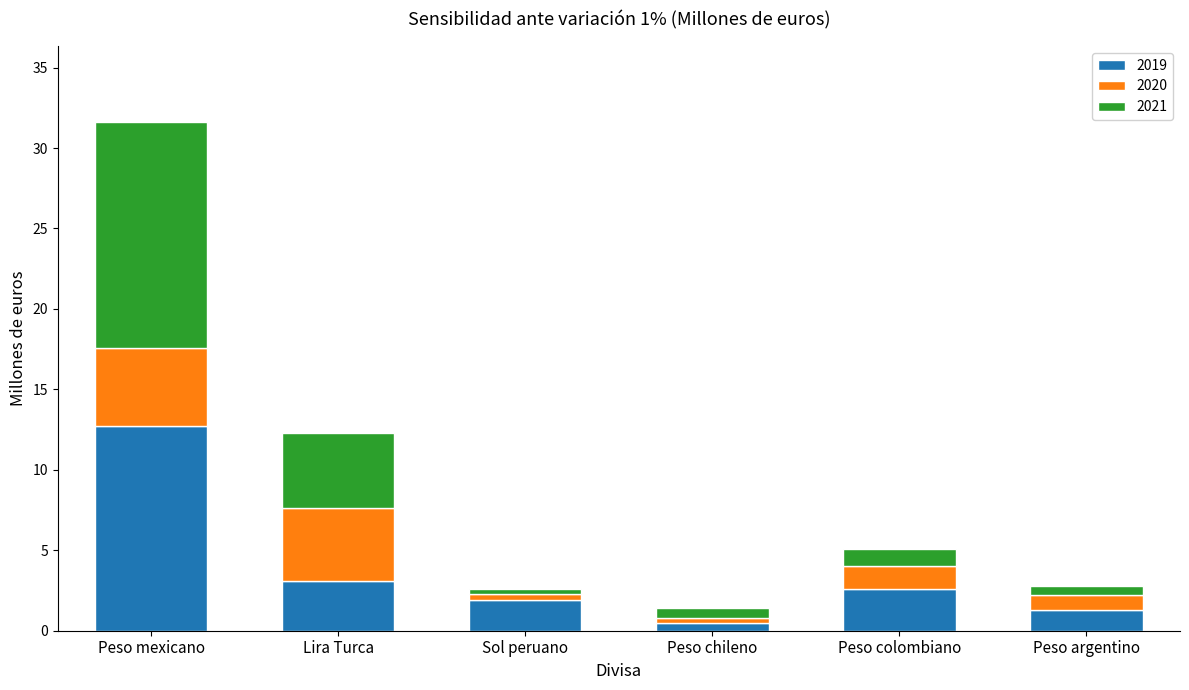

True or false: 2019 has a value of 1.3 at Peso argentino.

True